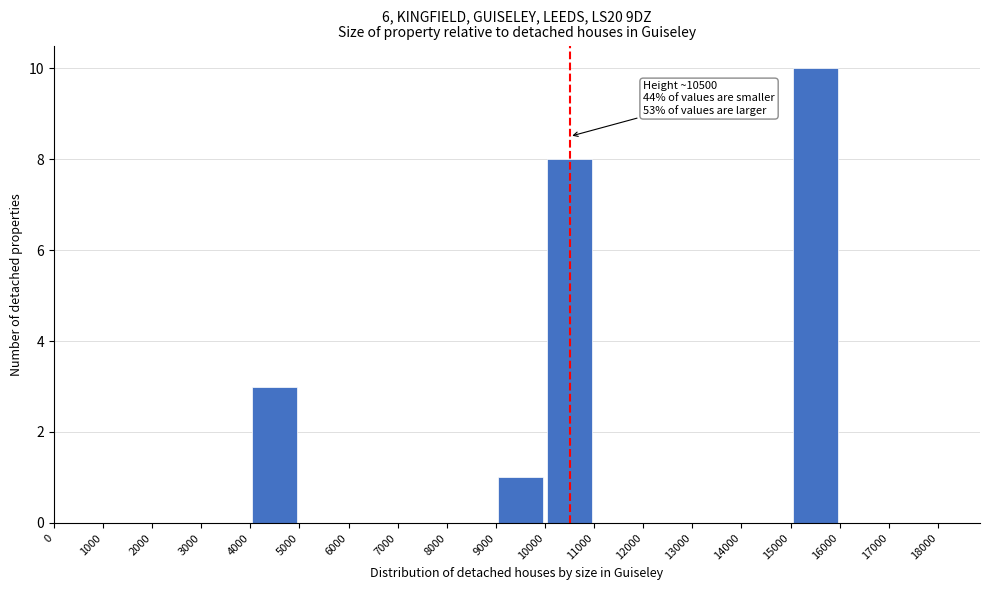

Over which range of the x-axis is the bar tallest?

15000 to 16000